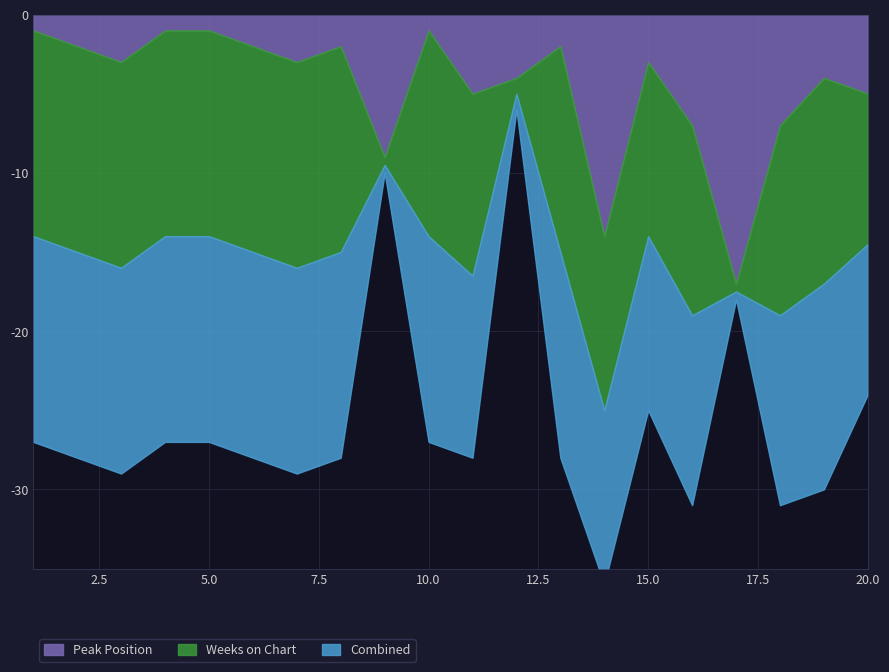

What is the highest value of the Peak Position series?

17